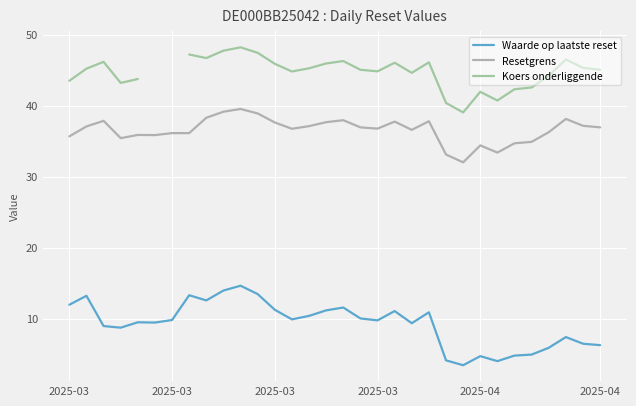

Which category has the highest value in the Resetgrens series?

10